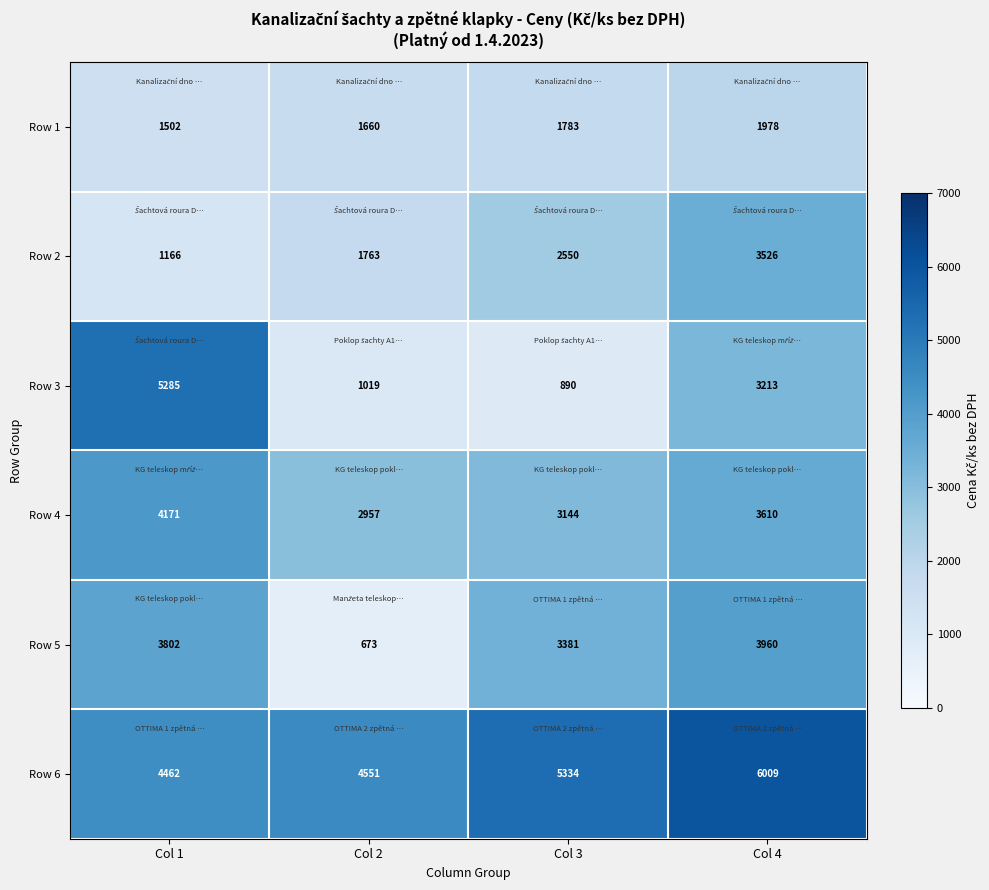

The value of Row 1 at Col 4 is 1978. True or false?

True